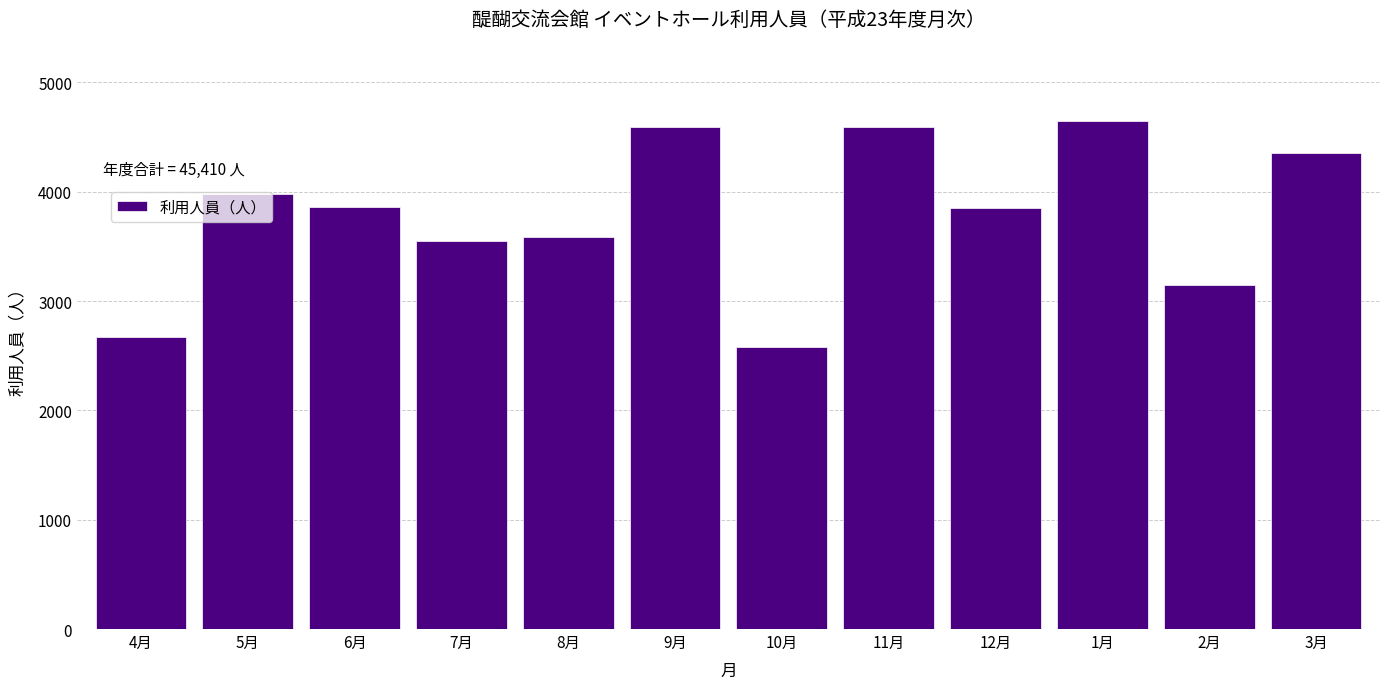

What is the difference between the values at 10月 and 2月?

570